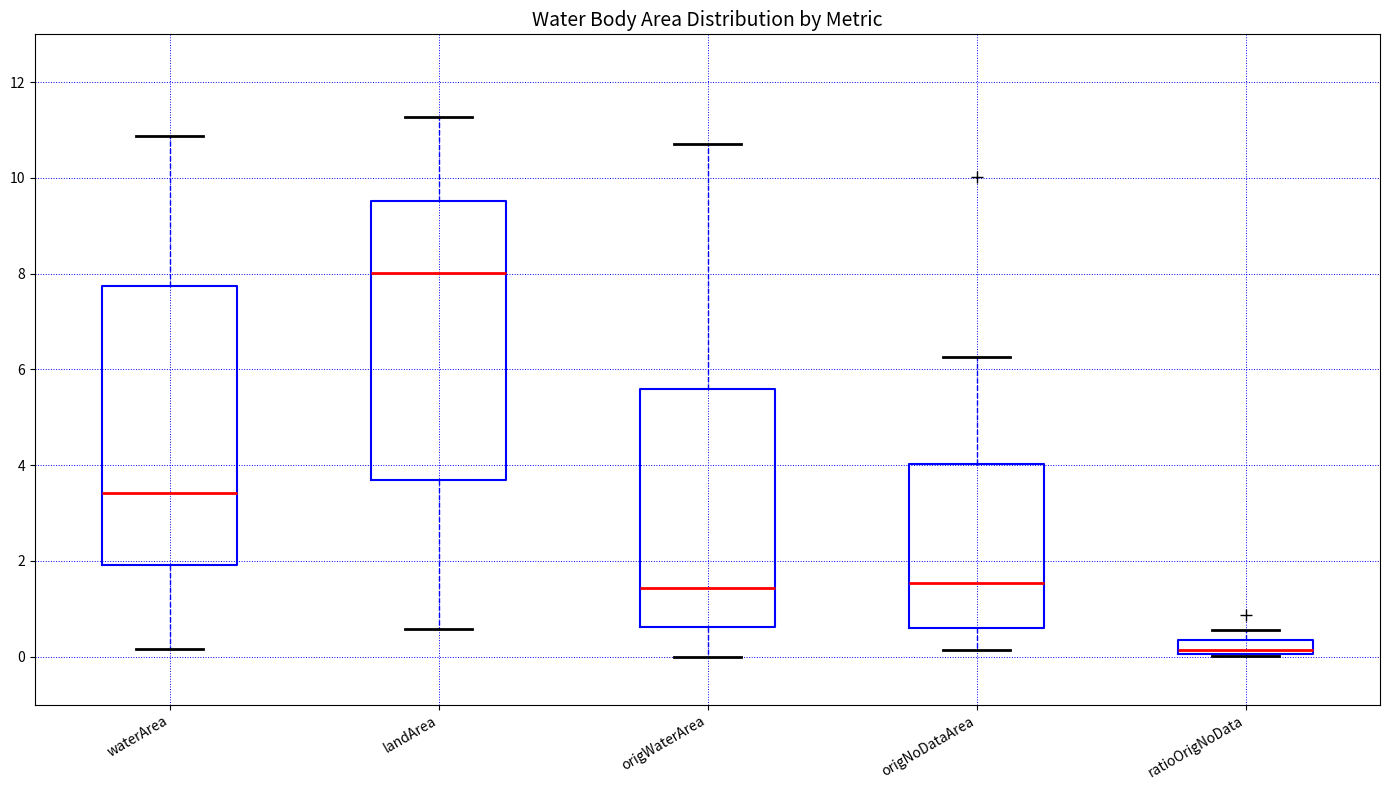

Which box has the lowest median line?

ratioOrigNoData